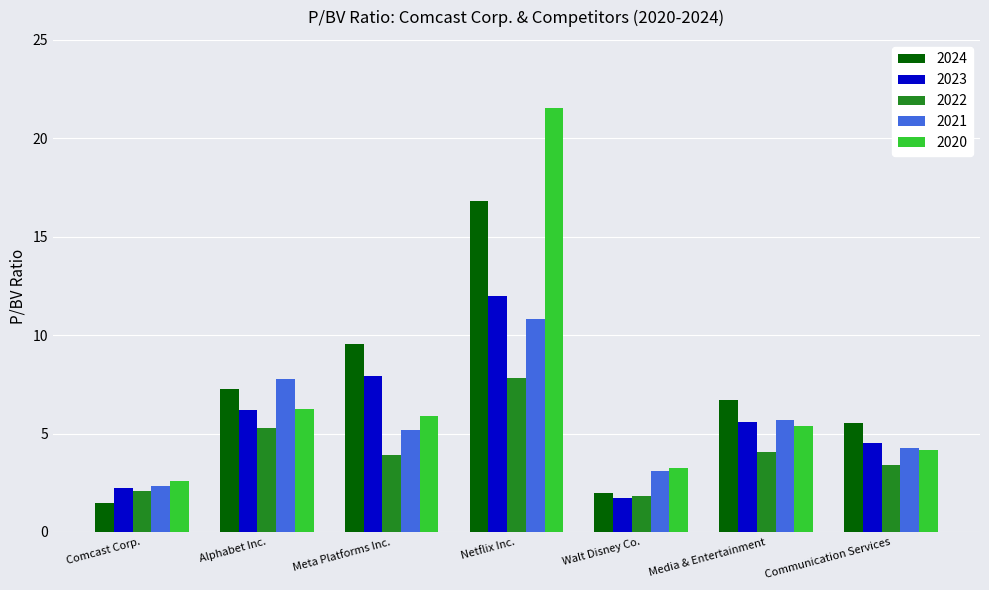

How many data points does each series have?

7